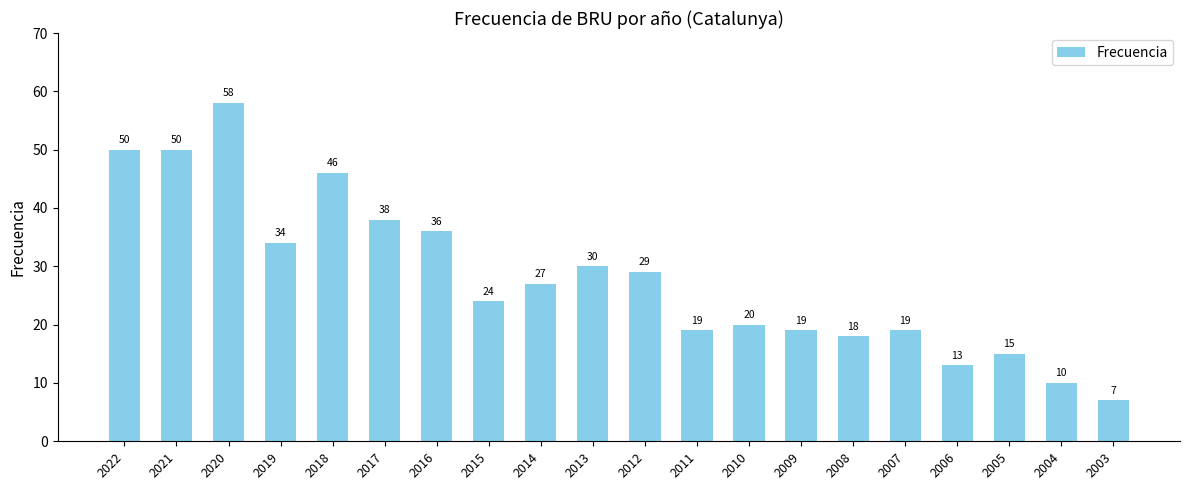

Reading left to right, what are all the values shown in this chart?

50	50	58	34	46	38	36	24	27	30	29	19	20	19	18	19	13	15	10	7